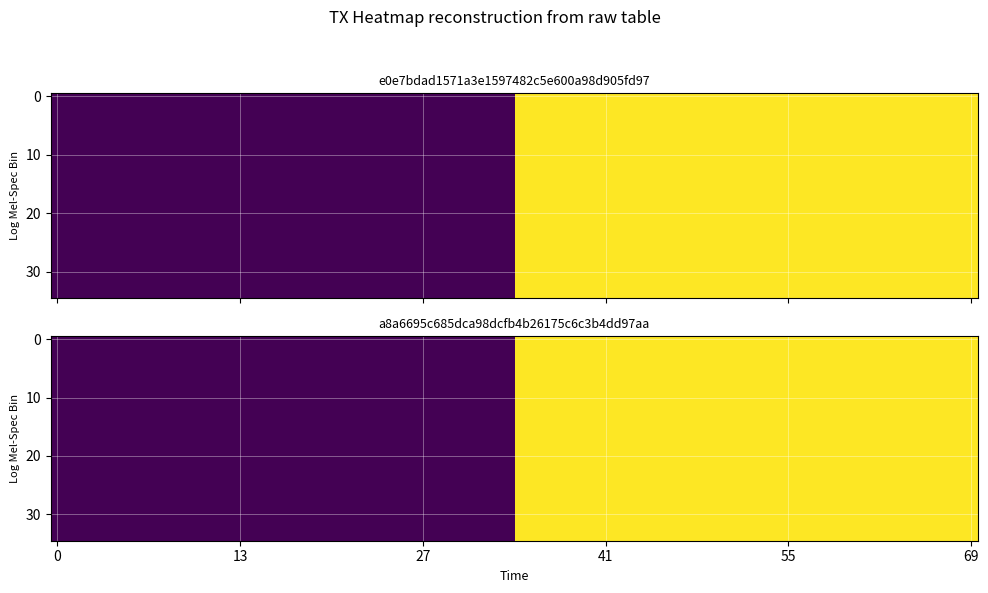

List the series in order of their overall mean, highest first.

e0e7bdad1571a3e1597482c5e600a98d905fd97, a8a6695c685dca98dcfb4b26175c6c3b4dd97aa